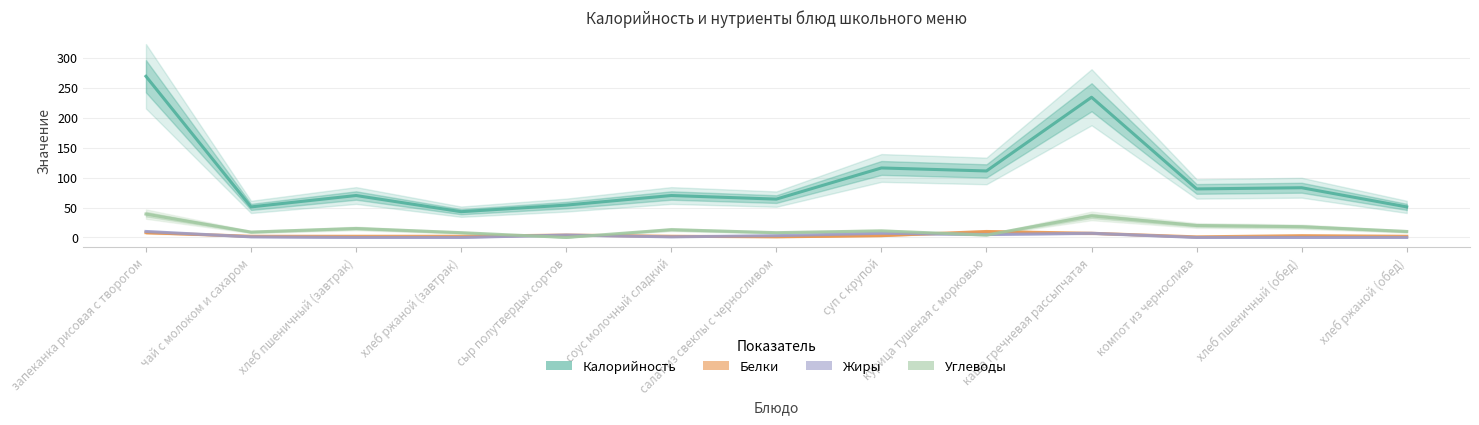

How many values in the Калорийность series exceed 70?

6